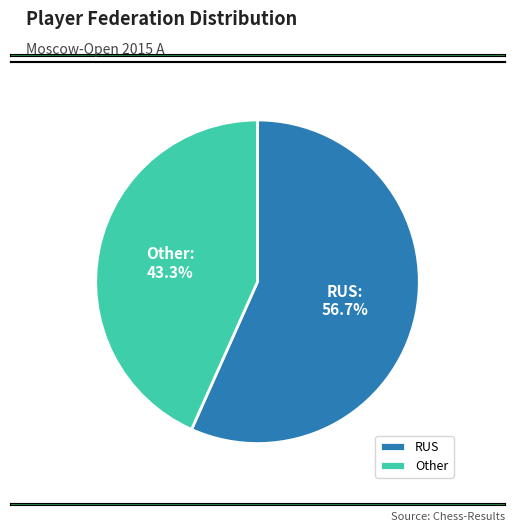

Which slice is the largest?

RUS